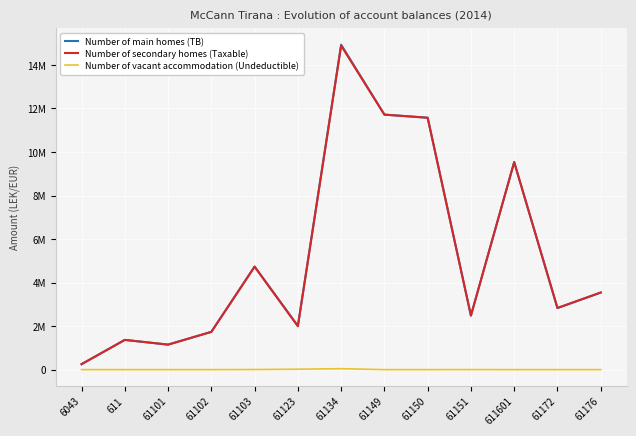

Reading left to right, extract all data points from this chart.

Number of main homes (TB): 250227.1	1366068.5	1149043.7	1735151.5	4735066.9	2010362.2	14931158.8	11717876.6	11574631.1	2483496.3	9536057.6	2830643.4	3541660.7
Number of secondary homes (Taxable): 250227.1	1366068.5	1149043.7	1735151.5	4731146.9	1991862.2	14887859.8	11717876.6	11574631.1	2482098.3	9536057.6	2830643.4	3541660.7
Number of vacant accommodation (Undeductible): 0.0	0.0	0.0	0.0	3920.0	18500.0	43299.0	0.0	0.0	1398.0	0.0	0.0	0.0